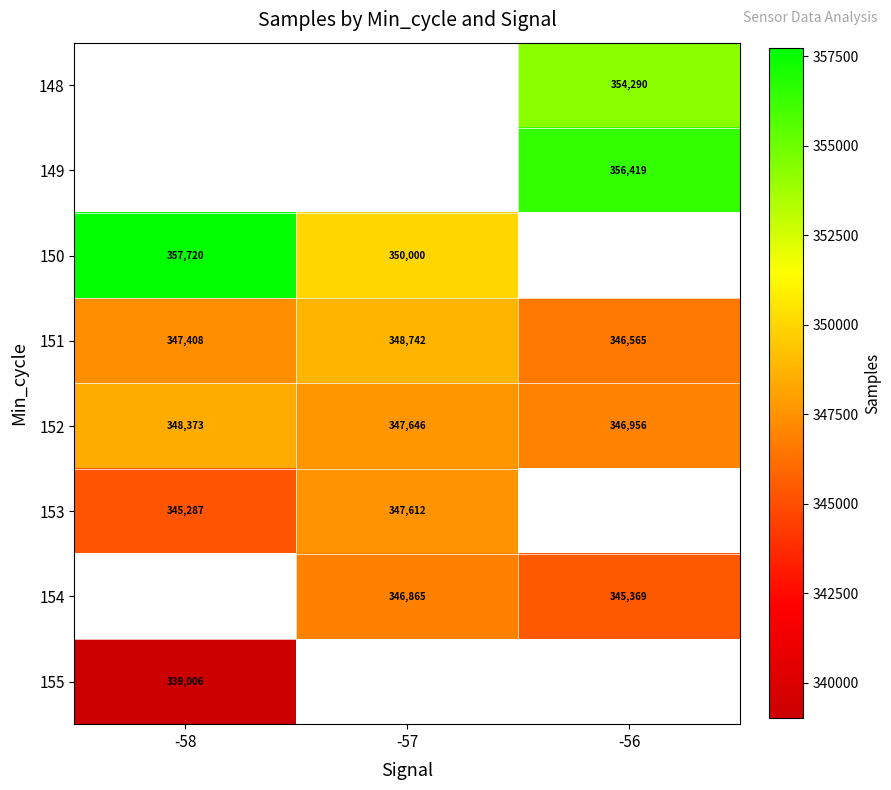

Is the value of 148 at -56 greater than the value of 152 at -56?

Yes